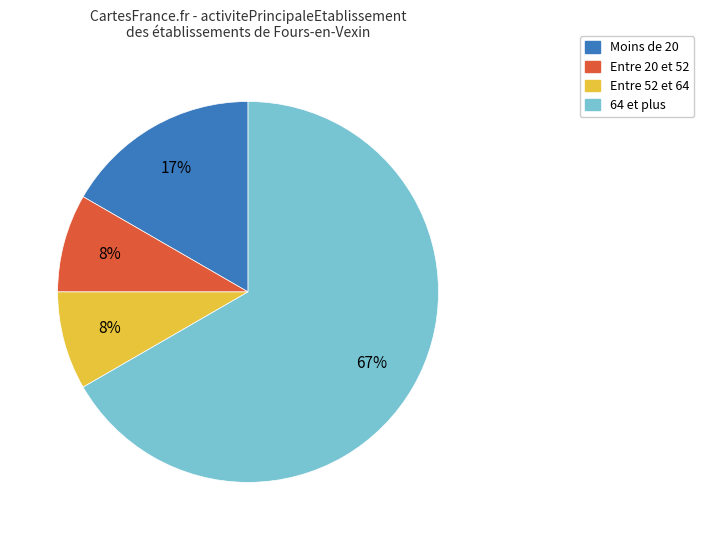

To the nearest percent, what is the average slice percentage?

25%